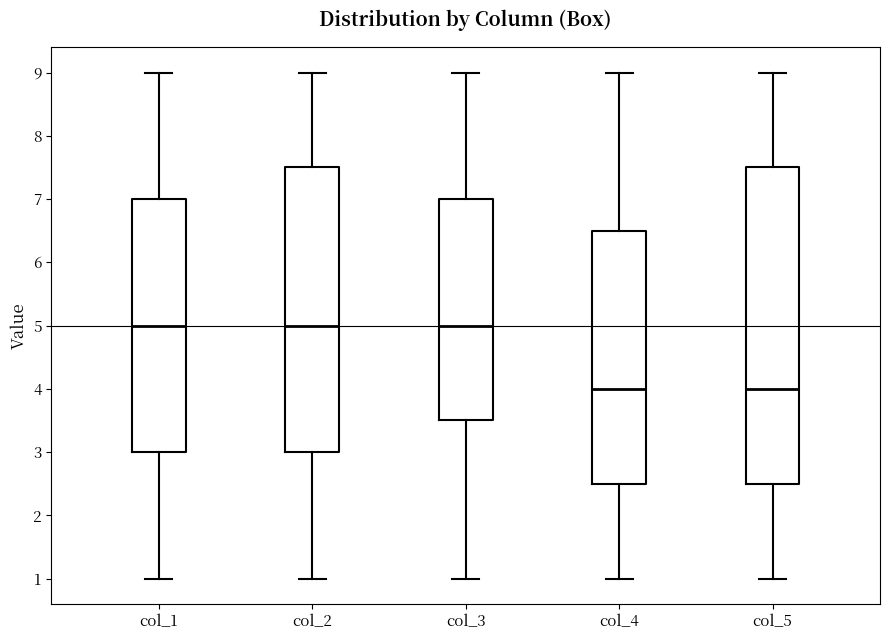

Where is the upper edge of the box for col_2 on the y-axis? The values are not printed on the chart, so give them approximately, as read against the axis.

7.5